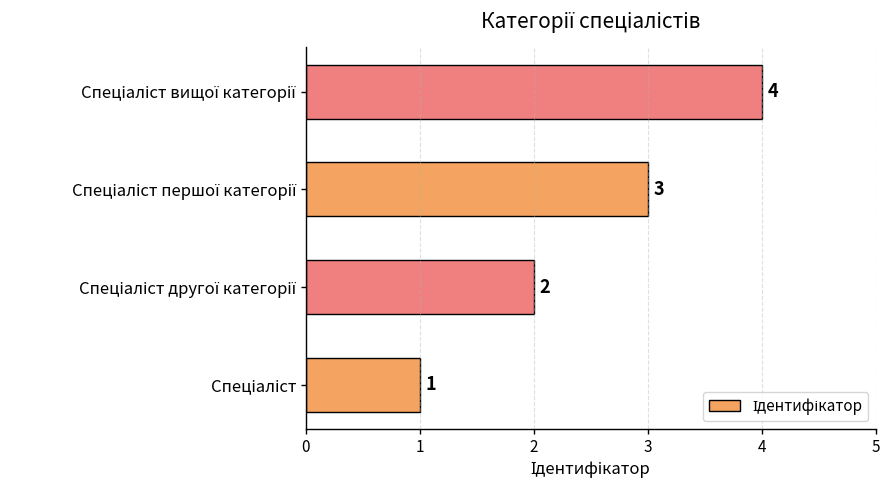

What is the greatest value displayed?

4